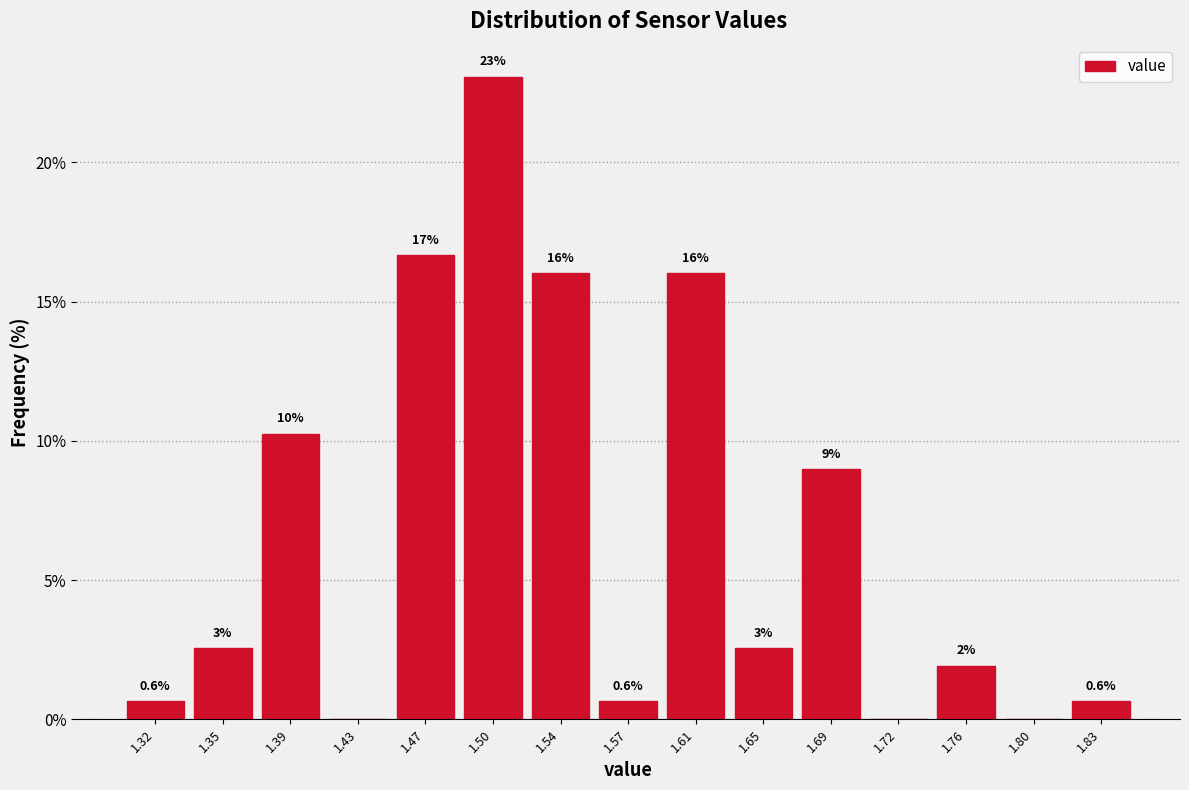

Over which range of the x-axis is the bar tallest?

1.485 to 1.520